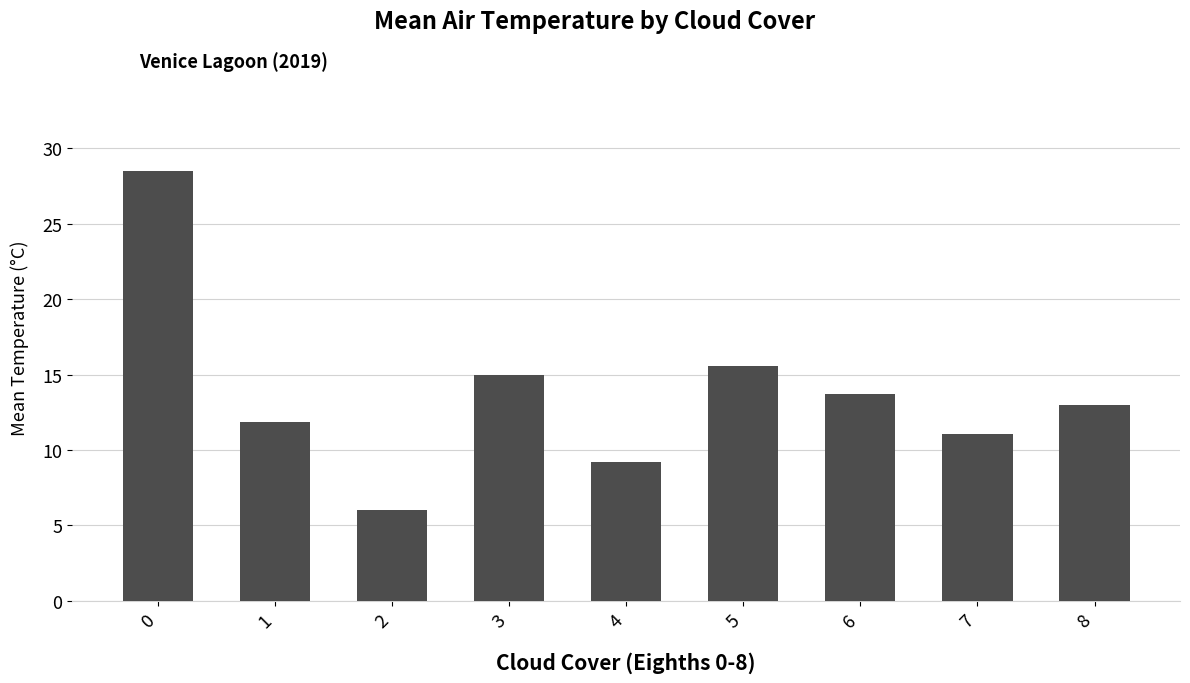

What is the sum of the values at 2 and 4?

15.3